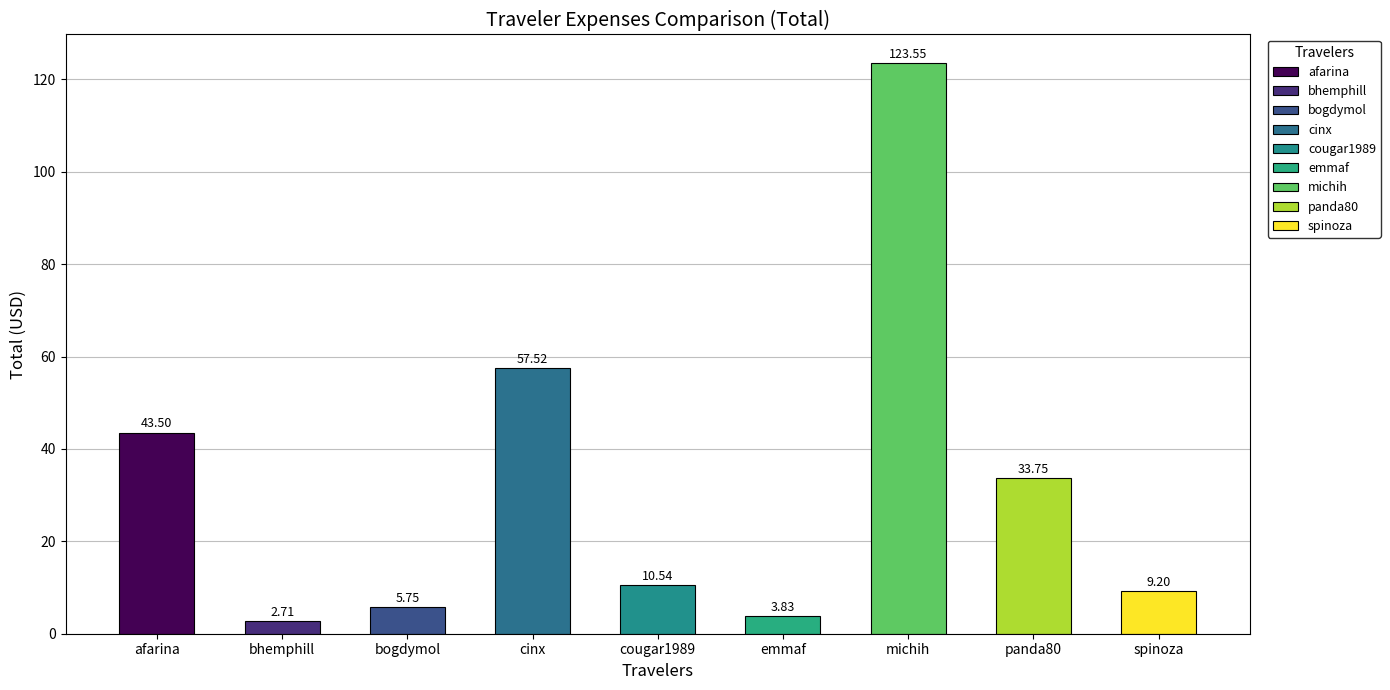

Reading left to right, transcribe all the data shown in this chart.

43.5	2.7	5.8	57.5	10.5	3.8	123.5	33.8	9.2